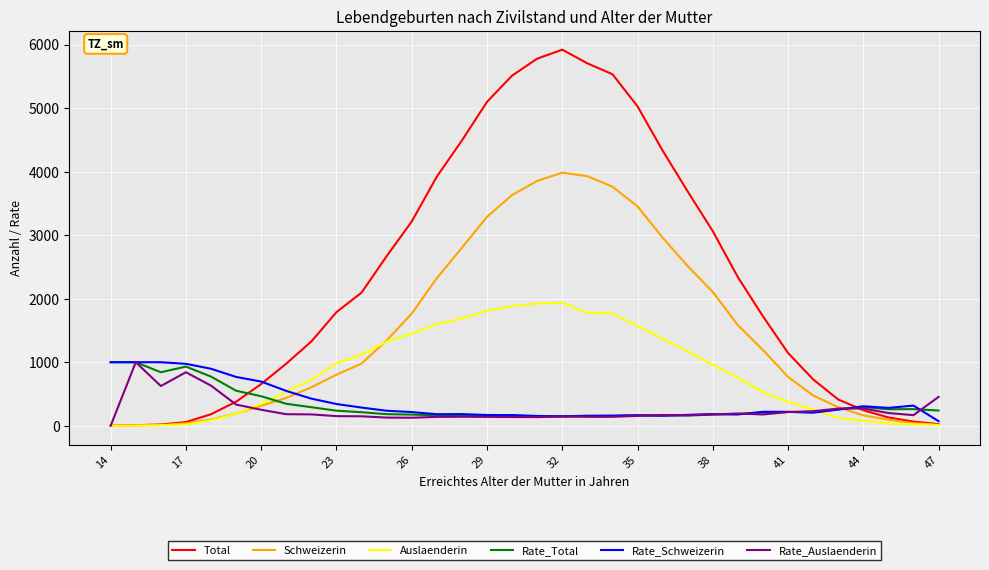

What is the difference between the maximum and second lowest values in the Auslaenderin series?

1935.0